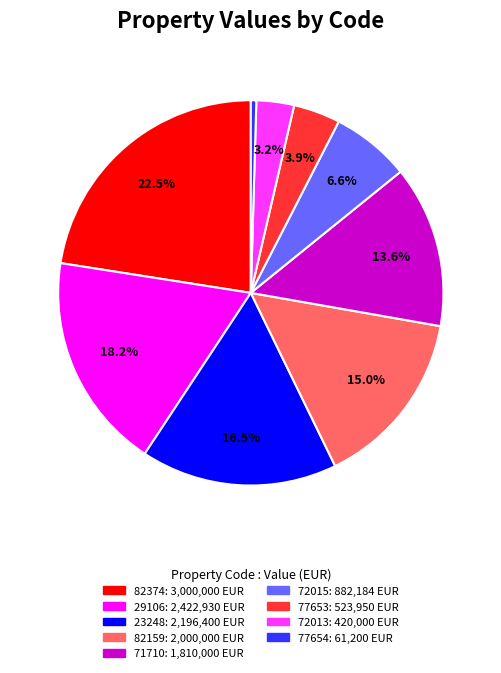

Count the number of slices in the pie.

9